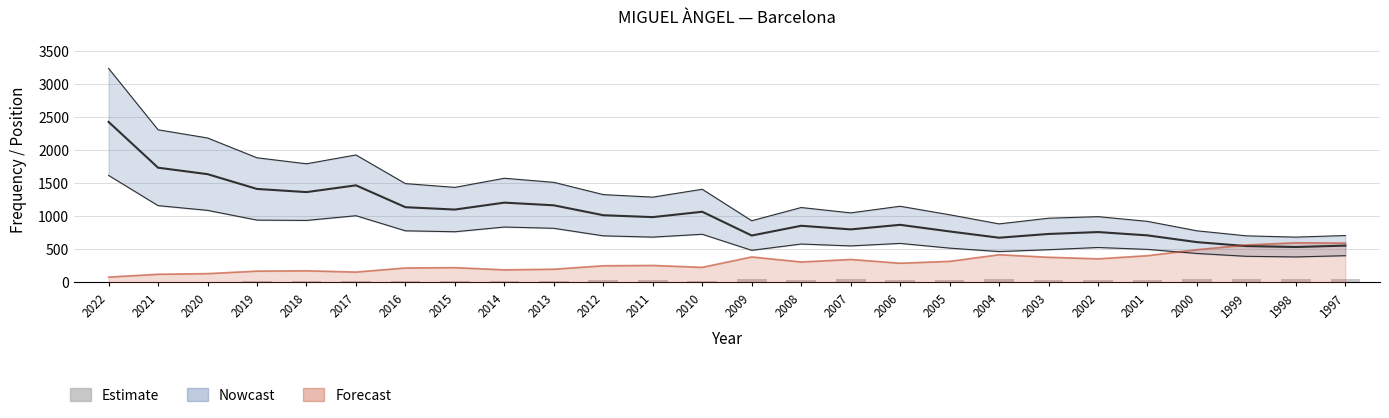

Reading left to right, extract all data points from this chart.

7	11	12	16	17	16	23	24	21	22	30	32	29	50	42	45	37	40	51	44	39	42	50	54	54	54